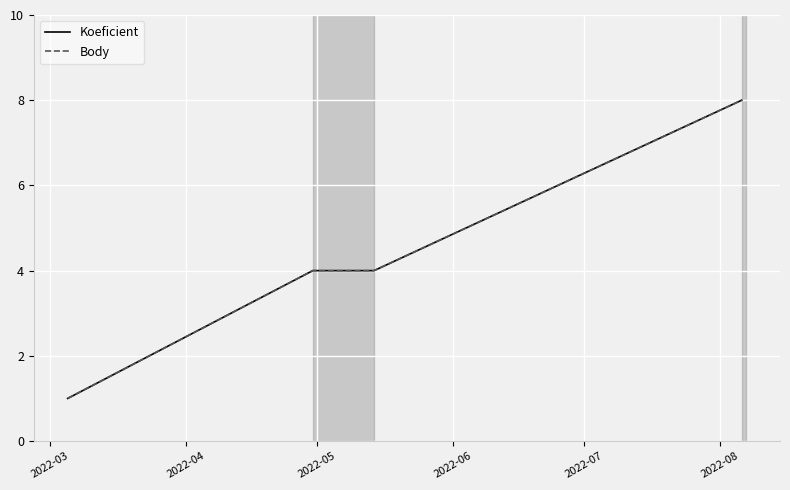

How many lines are shown in the chart?

2